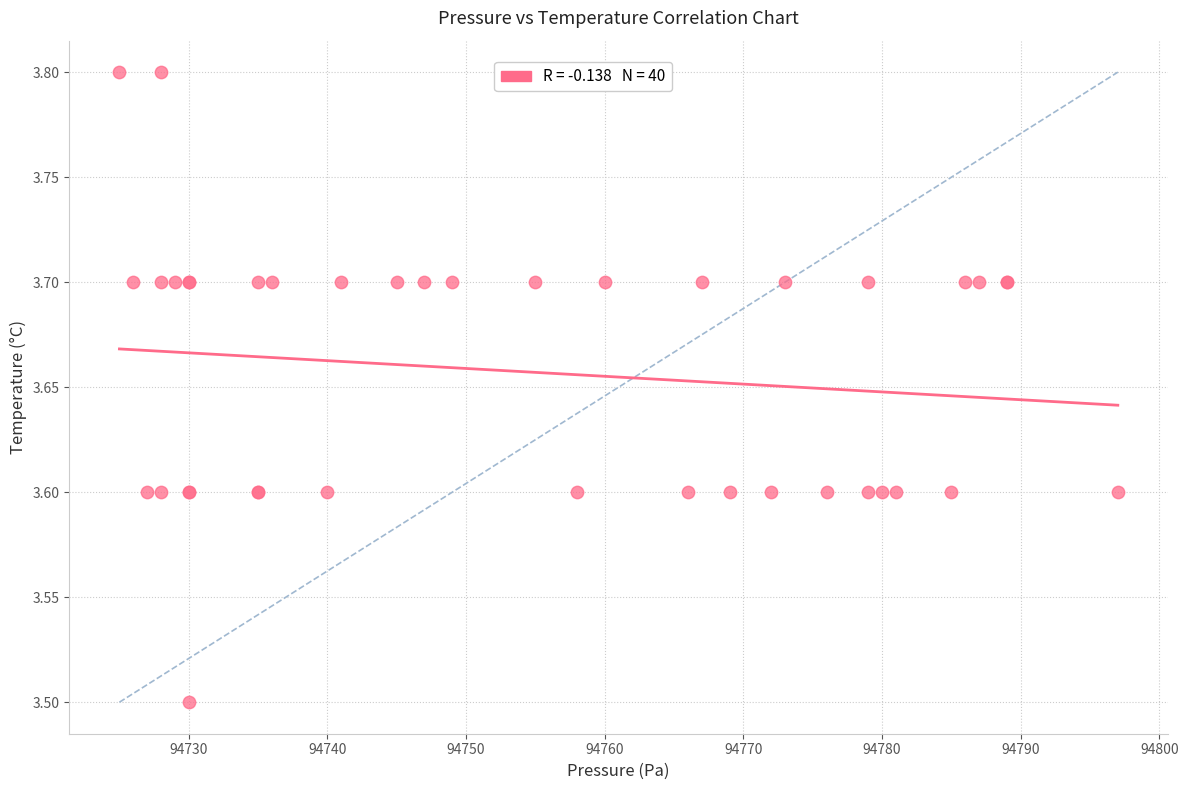

What Y value in the scatter plot is closest to 3?

3.5